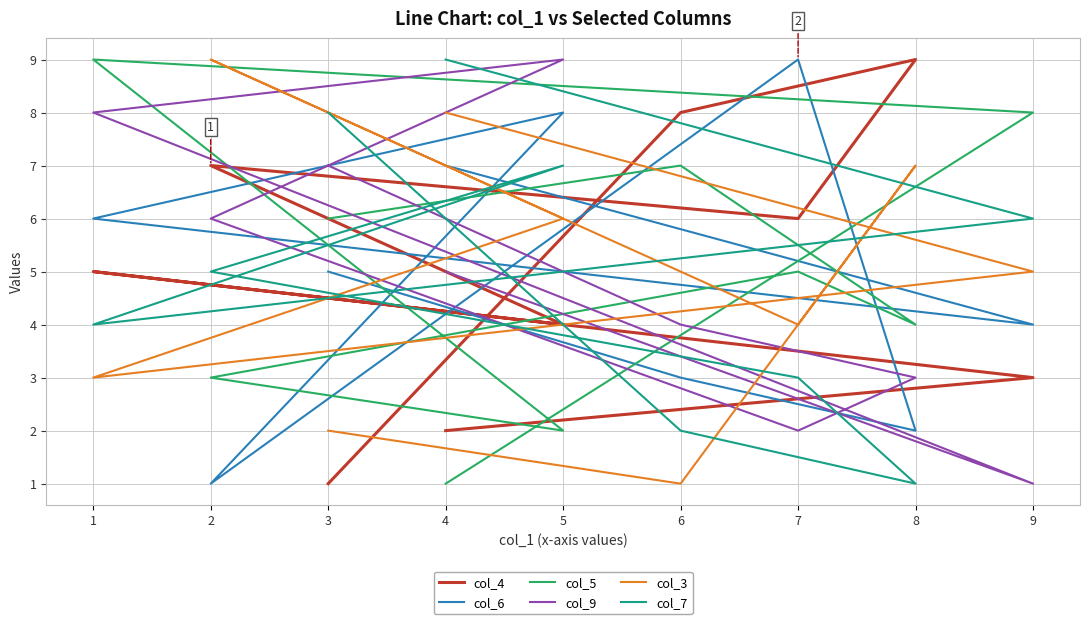

What is the lowest value of the col_9 series?

1